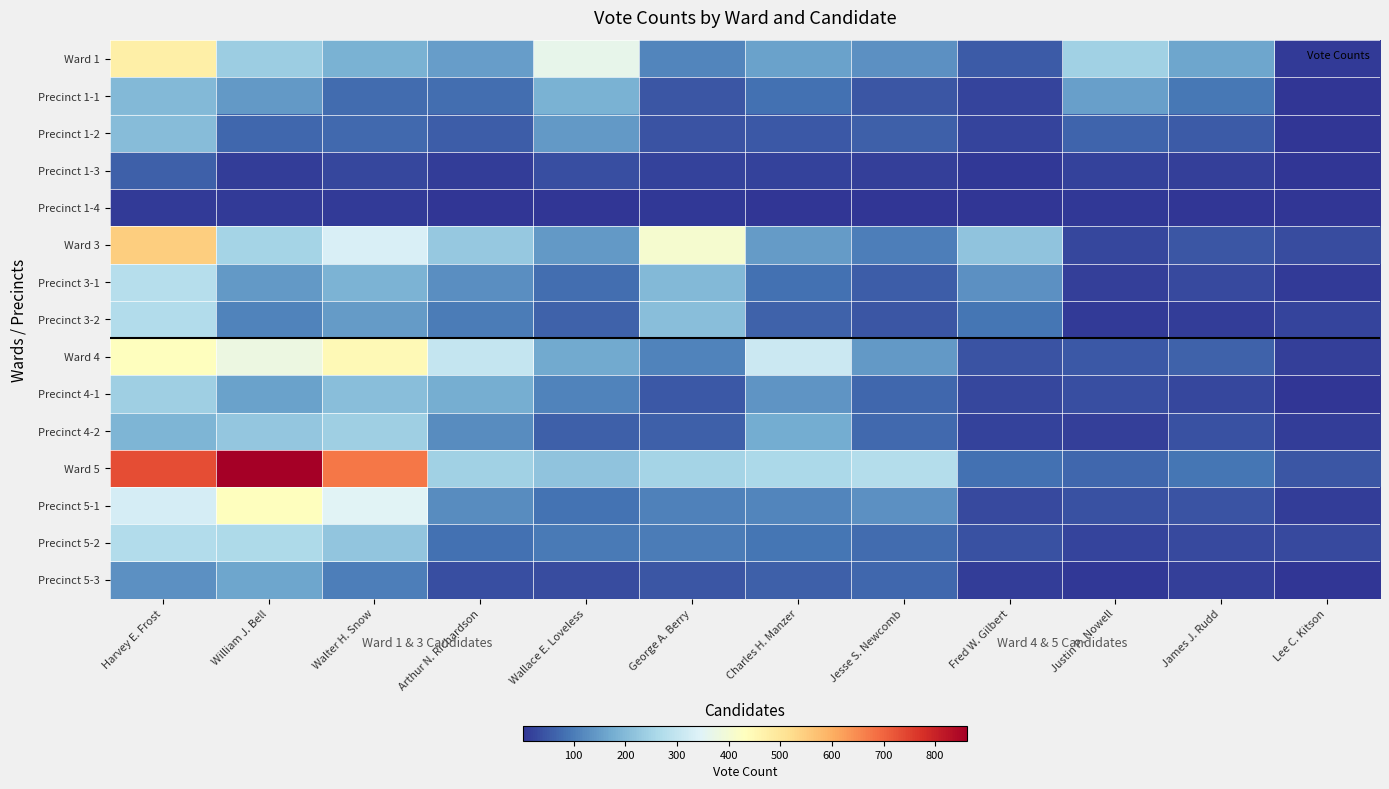

How many series are shown in this chart?

15